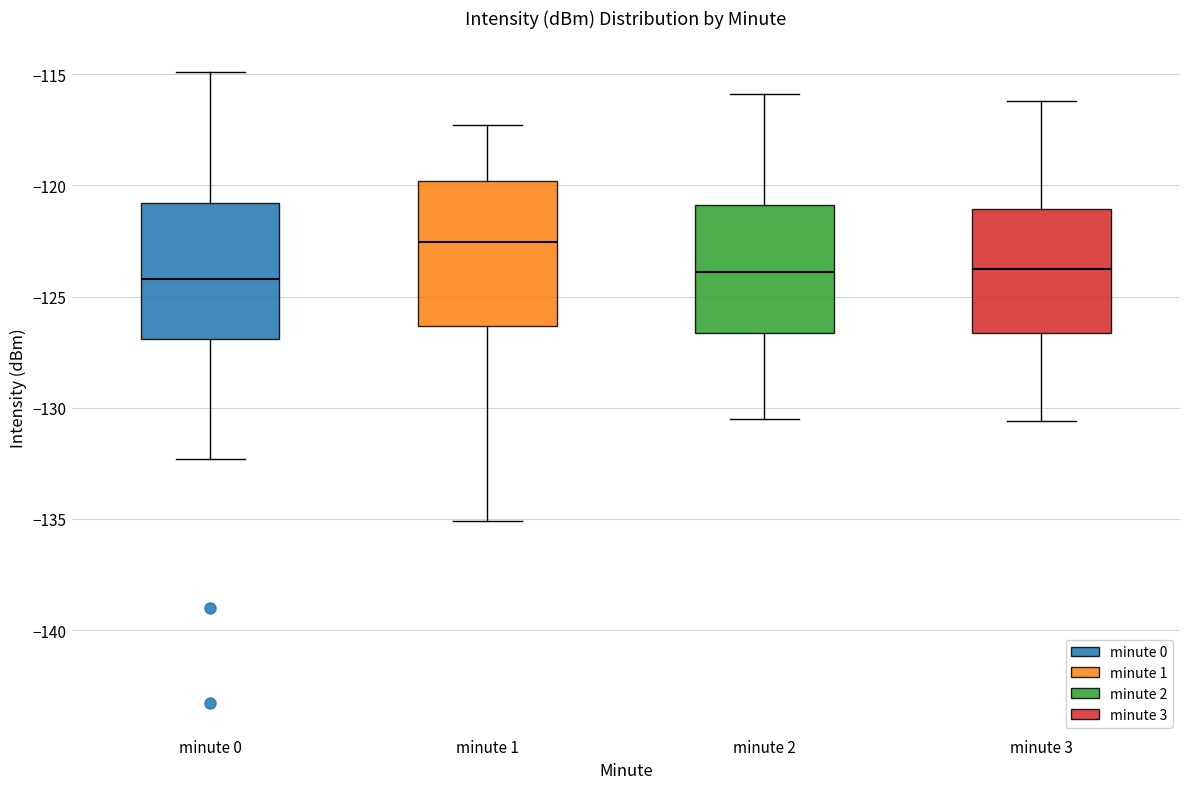

Reading left to right, read every box against the y-axis: the position of its median line, the range the box covers, and the ends of its whiskers. The values are not printed on the chart, so give them approximately, as read against the axis.

minute 0: median -124.0, box -127.0 to -121.0, whiskers -132.5 to -115.0
minute 1: median -122.5, box -126.5 to -120.0, whiskers -135.0 to -117.5
minute 2: median -124.0, box -126.5 to -121.0, whiskers -130.5 to -116.0
minute 3: median -123.5, box -126.5 to -121.0, whiskers -130.5 to -116.0